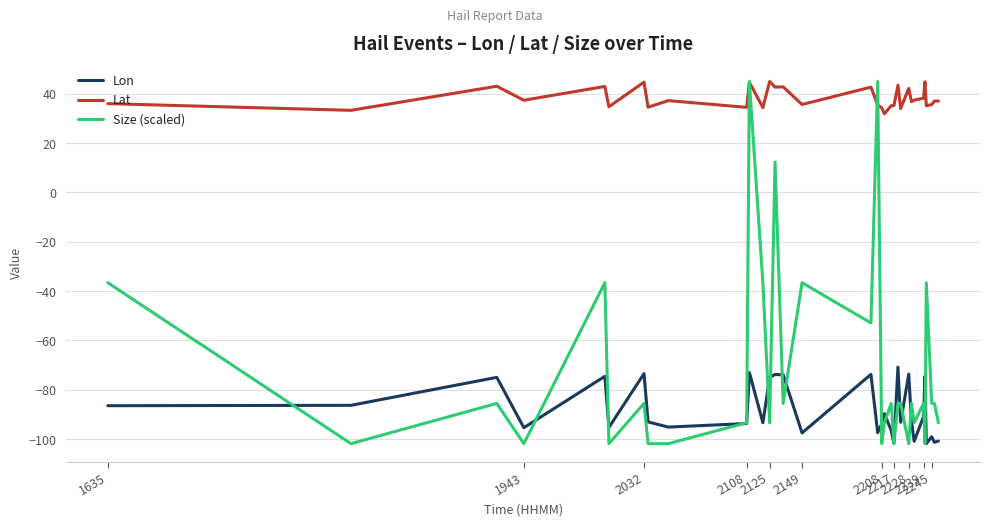

What are all the series names shown in the legend?

Lon, Lat, Size (scaled)